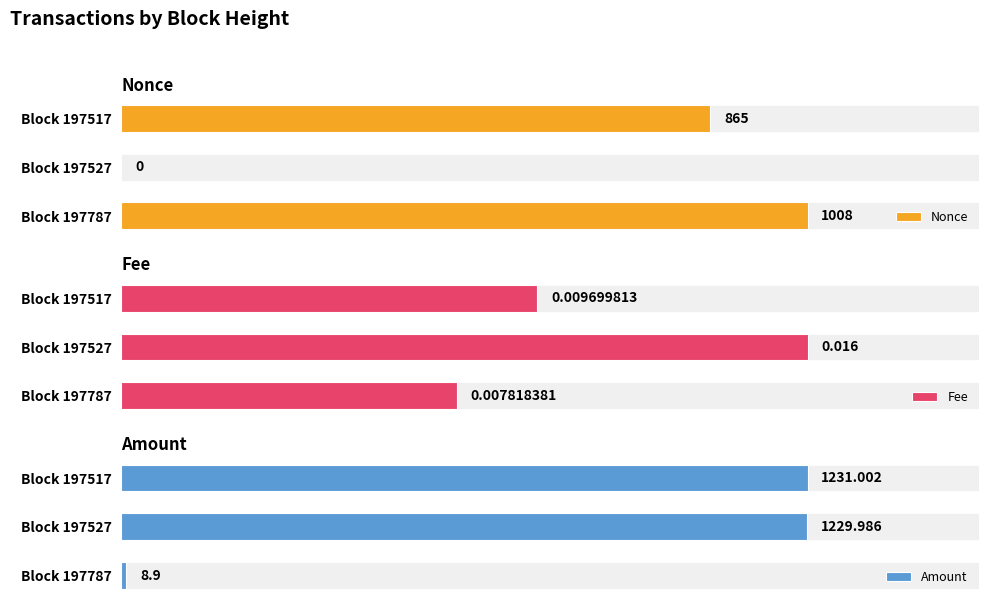

Is the value of Fee at Block 197787 greater than the value of Nonce at Block 197527?

Yes